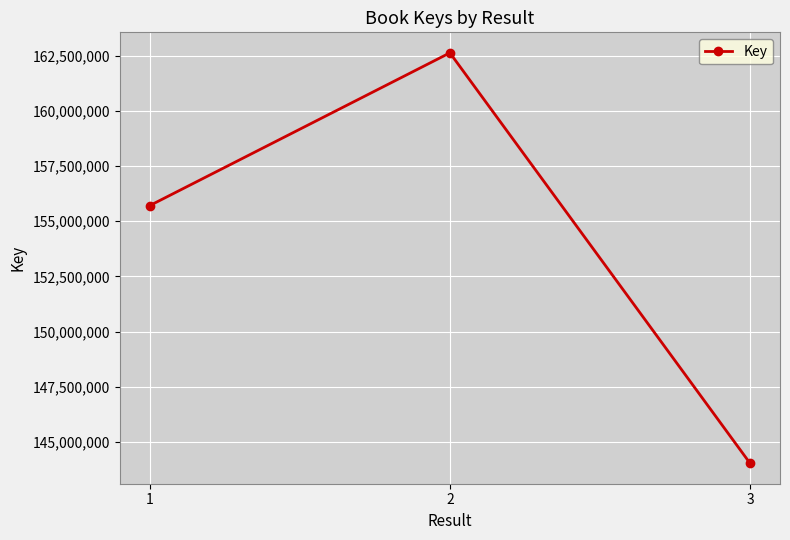

Does the chart display data point markers on the line(s)?

Yes